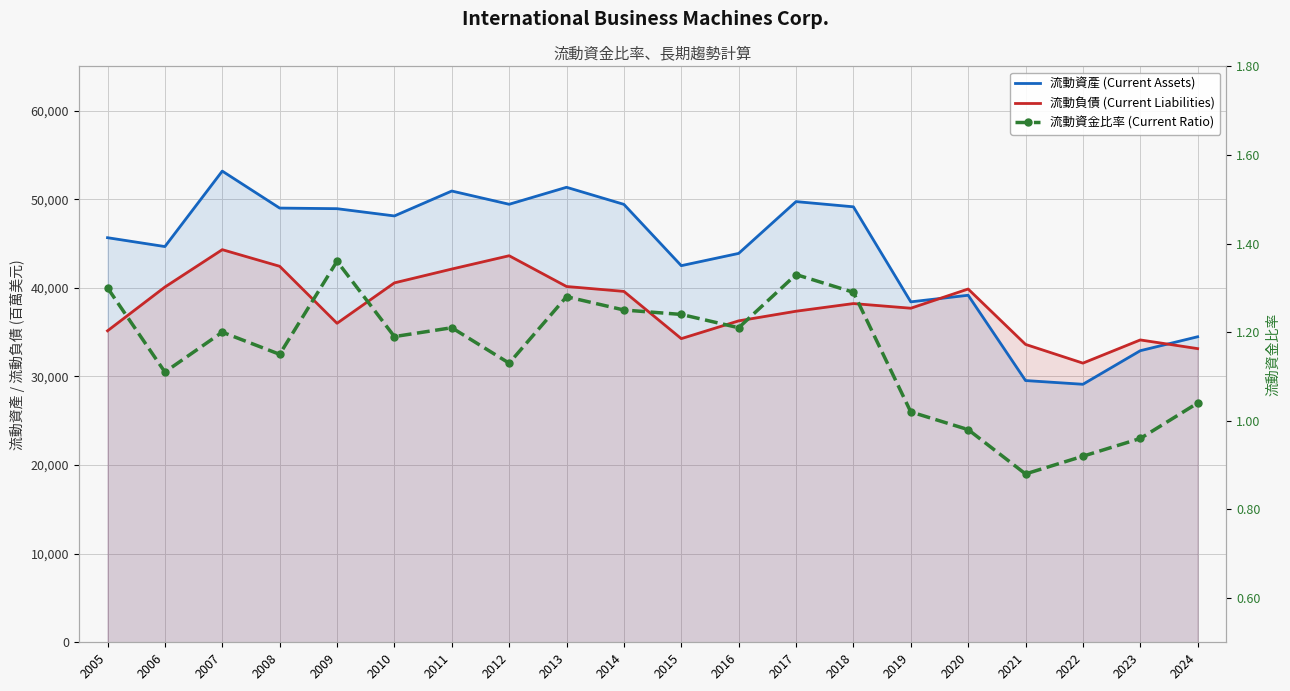

Where is the first local maximum for 流動資金比率 (Current Ratio)?

2007